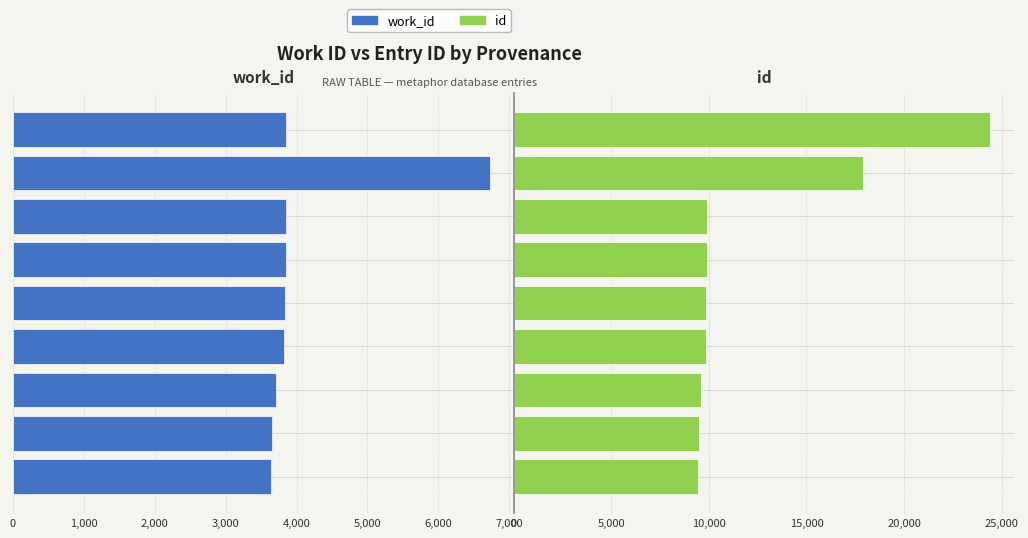

Which has a higher value, 3,000 or 5,000?

5,000